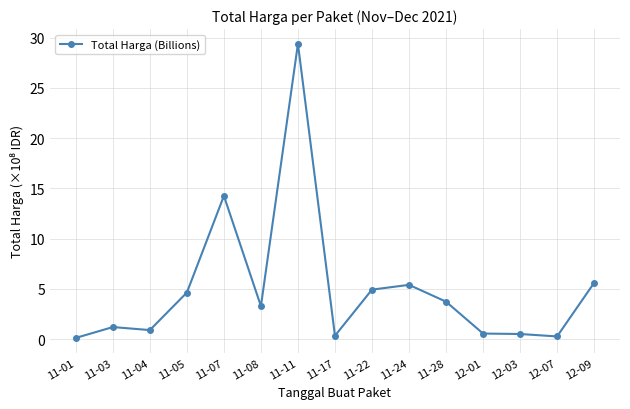

What is the change in value from 11-17 to 12-01?

+0.2